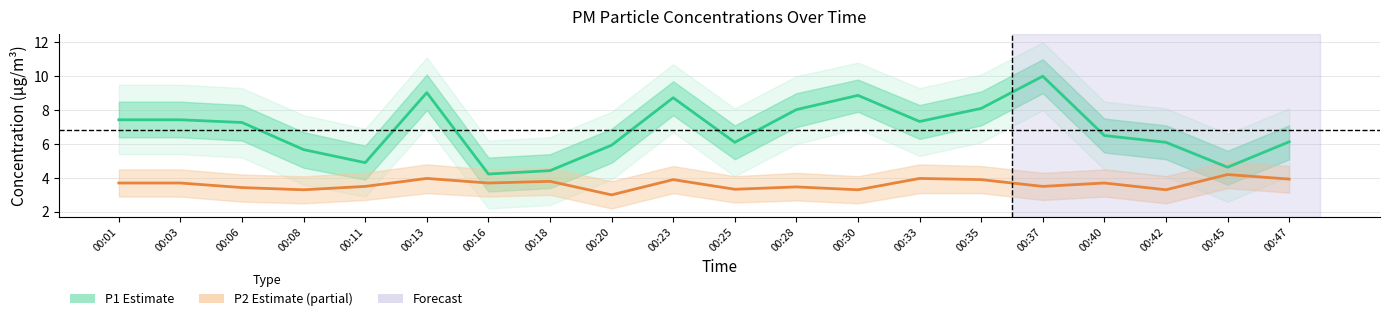

True or false: P2 has more than 2 interior local peaks.

True